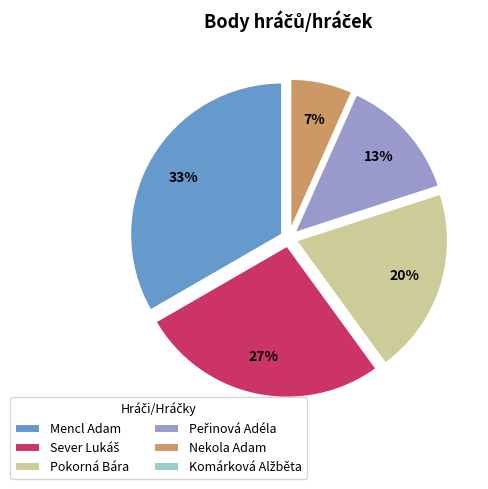

Combined, do Nekola Adam and Pokorná Bára account for over 50%?

No